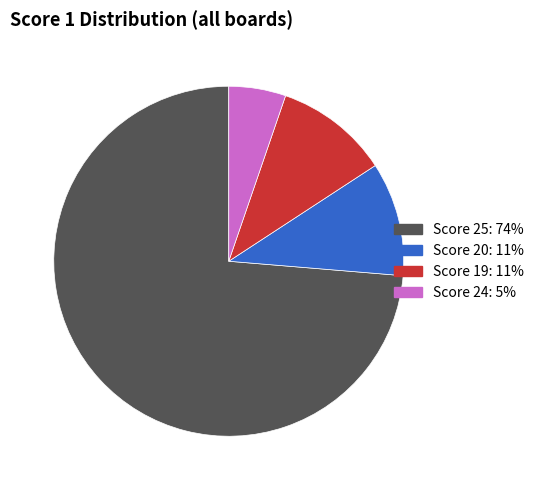

How many slices are in this pie chart?

4